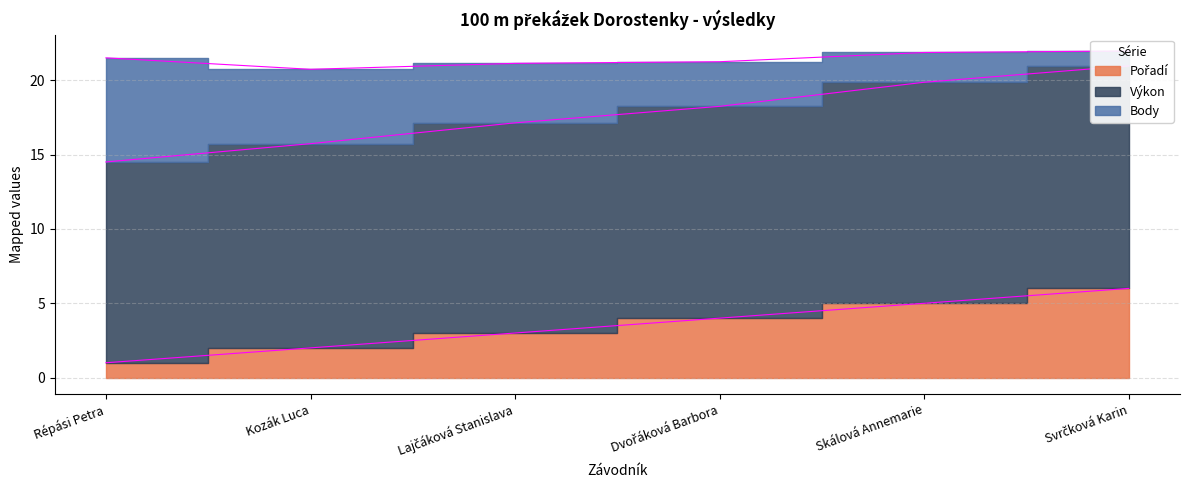

True or false: Pořadí and Výkon cross at least once.

False